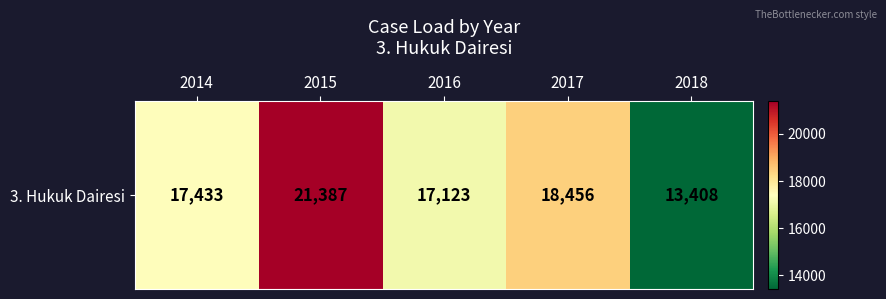

Which category has the highest value across all series?

2015